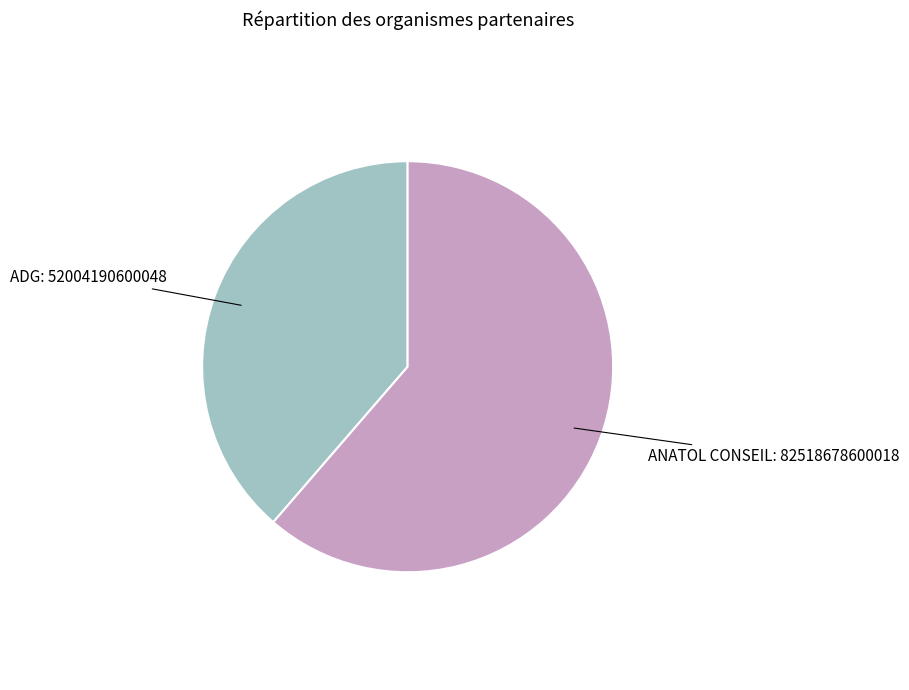

How many segments does this pie chart have?

2